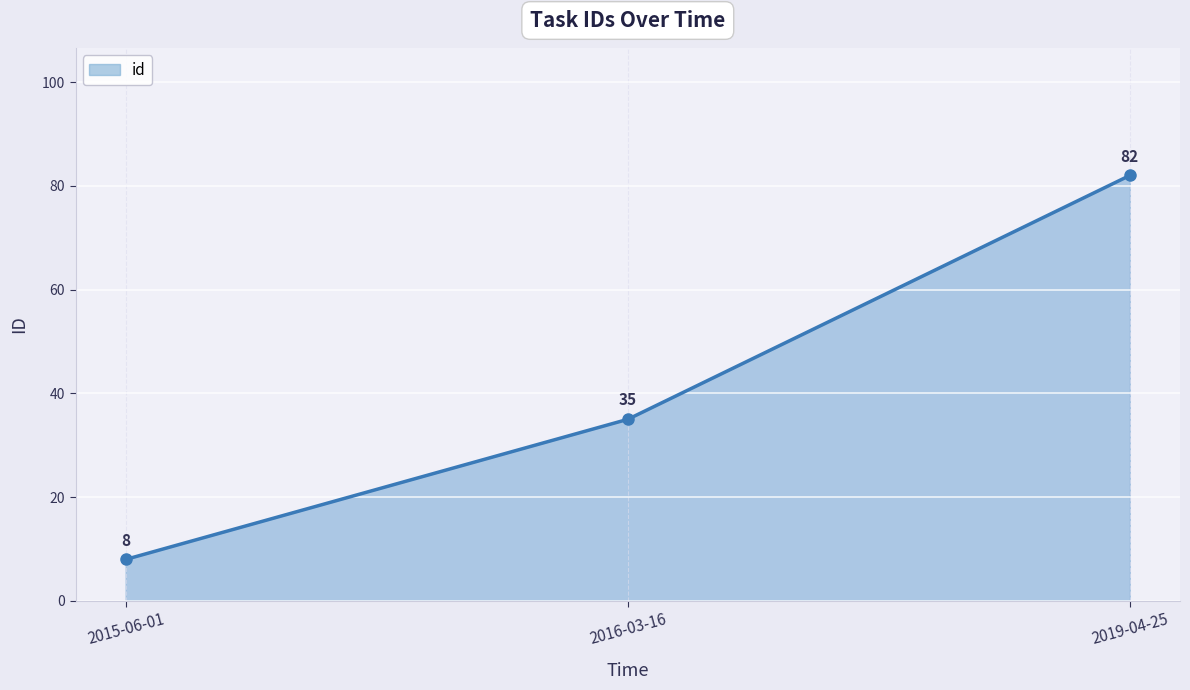

Count the values in the range 8 to 82.

3